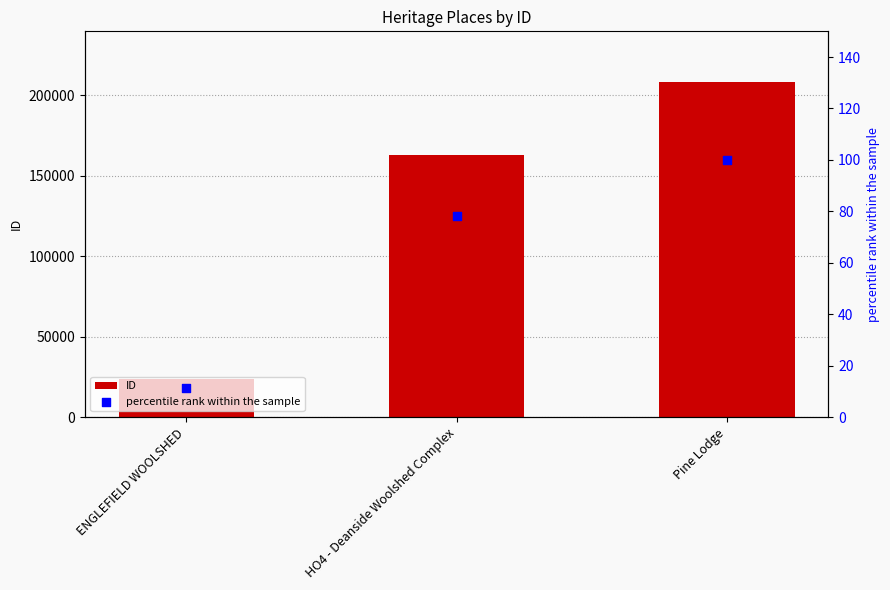

At how many categories does at least one series exceed 23779?

2